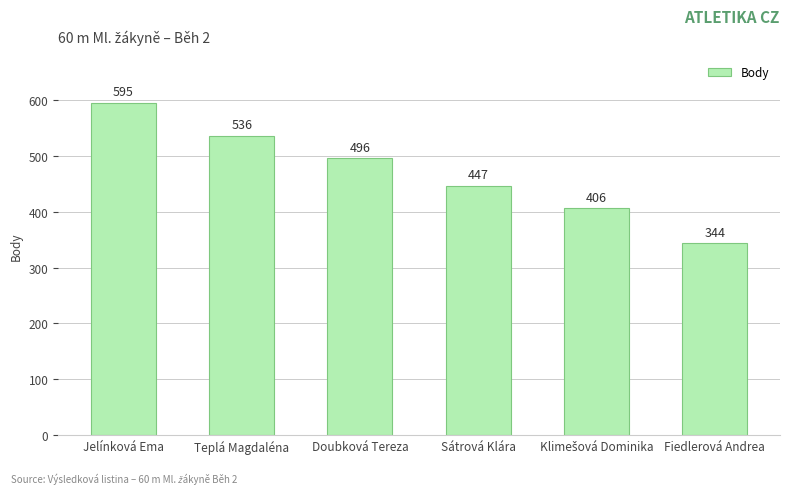

Is it true that the value at Jelínková Ema is 595?

True